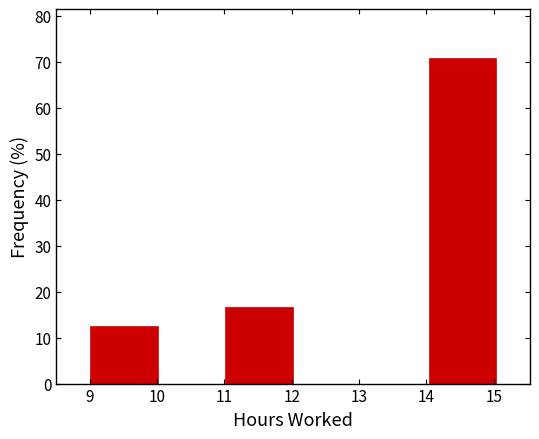

What is the height of the bar covering 11 to 12 on the x-axis? Neither the bar edges nor the heights are printed on the chart, so give them approximately, as read against the axes.

17